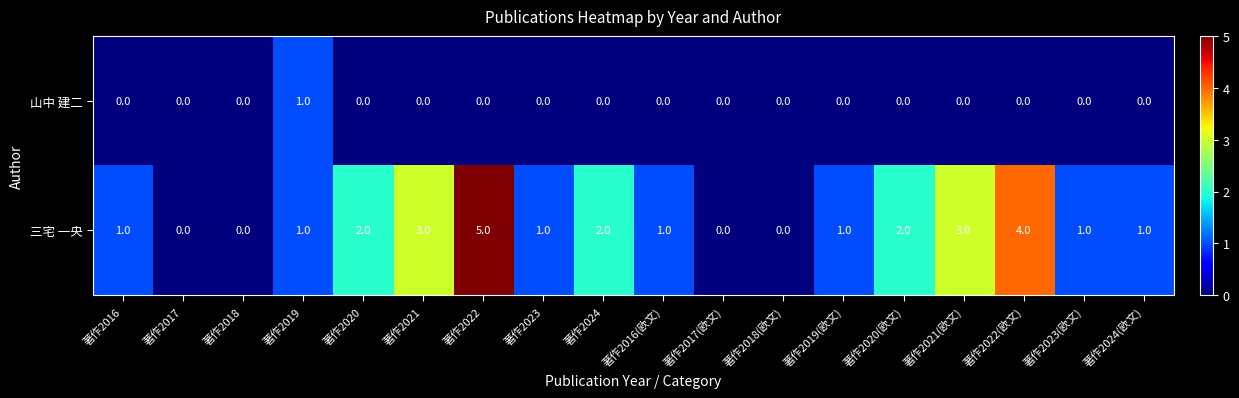

What is the spread (max minus min) of values at 著作2021(欧文)?

3